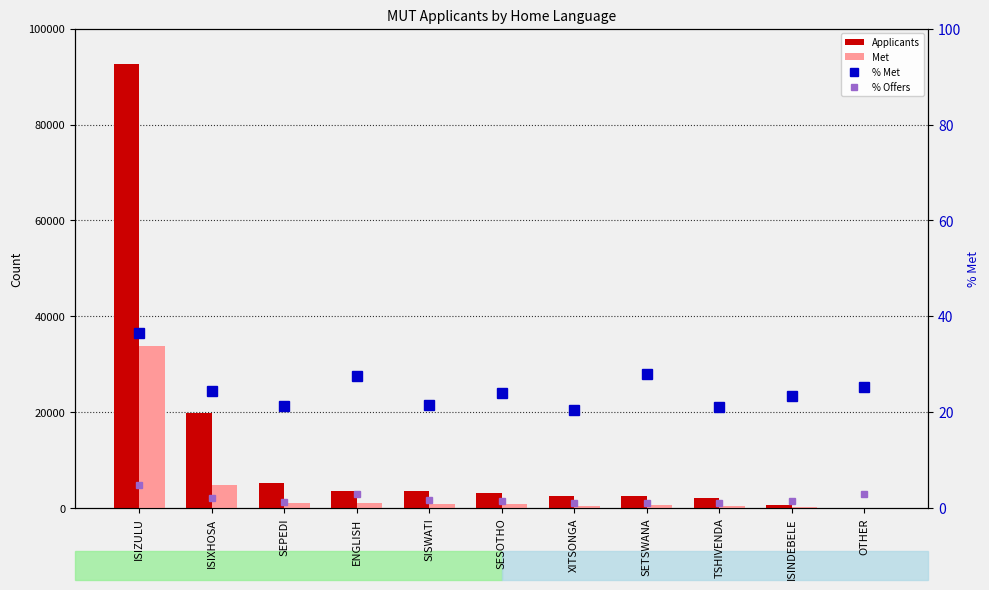

Which label corresponds to the largest value in the chart?

ISIZULU